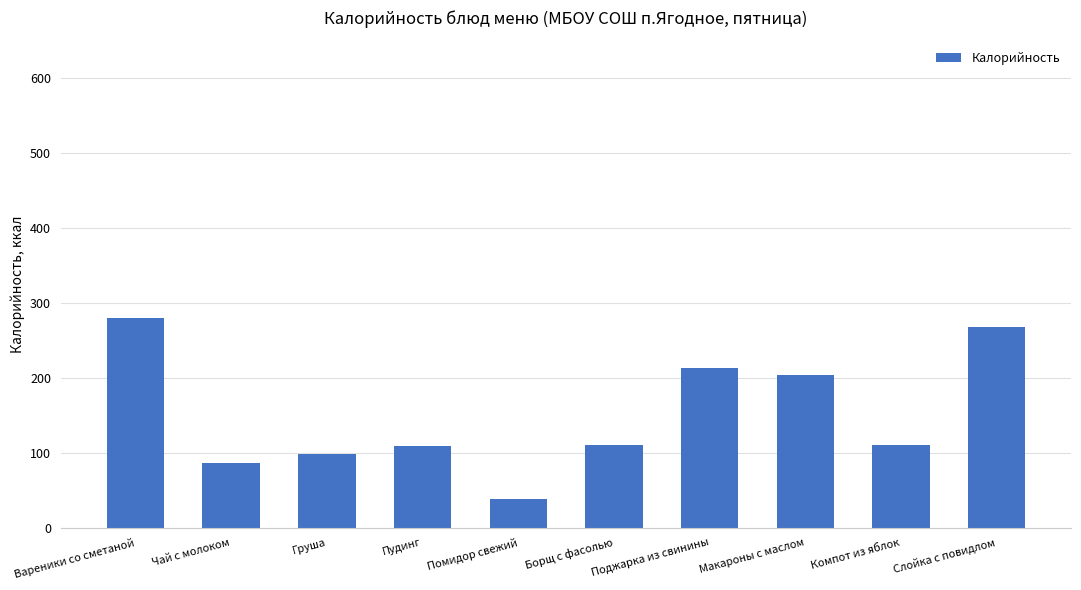

What is the value of the 1st bar from the left?

279.3